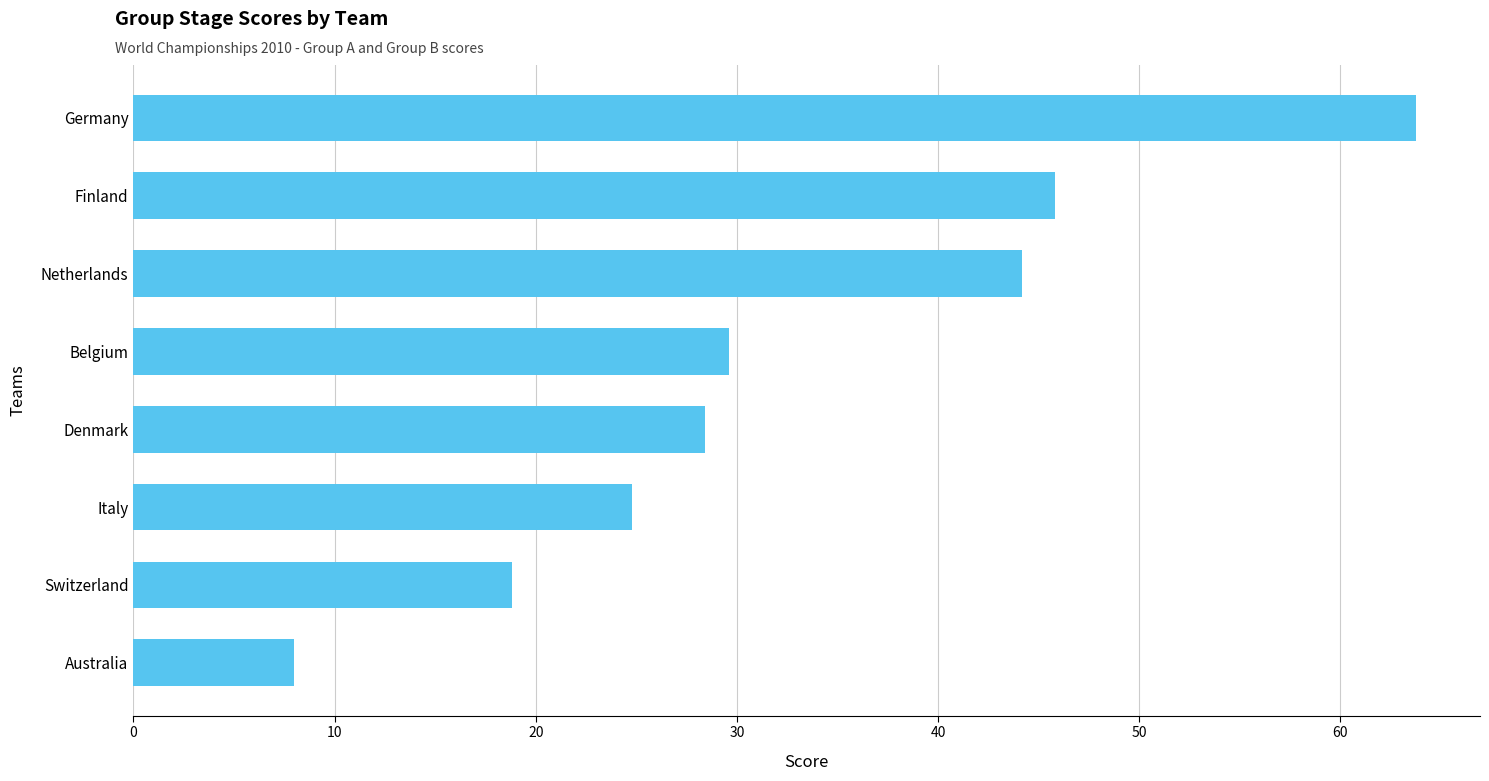

The value at Finland is 23.5. True or false?

False